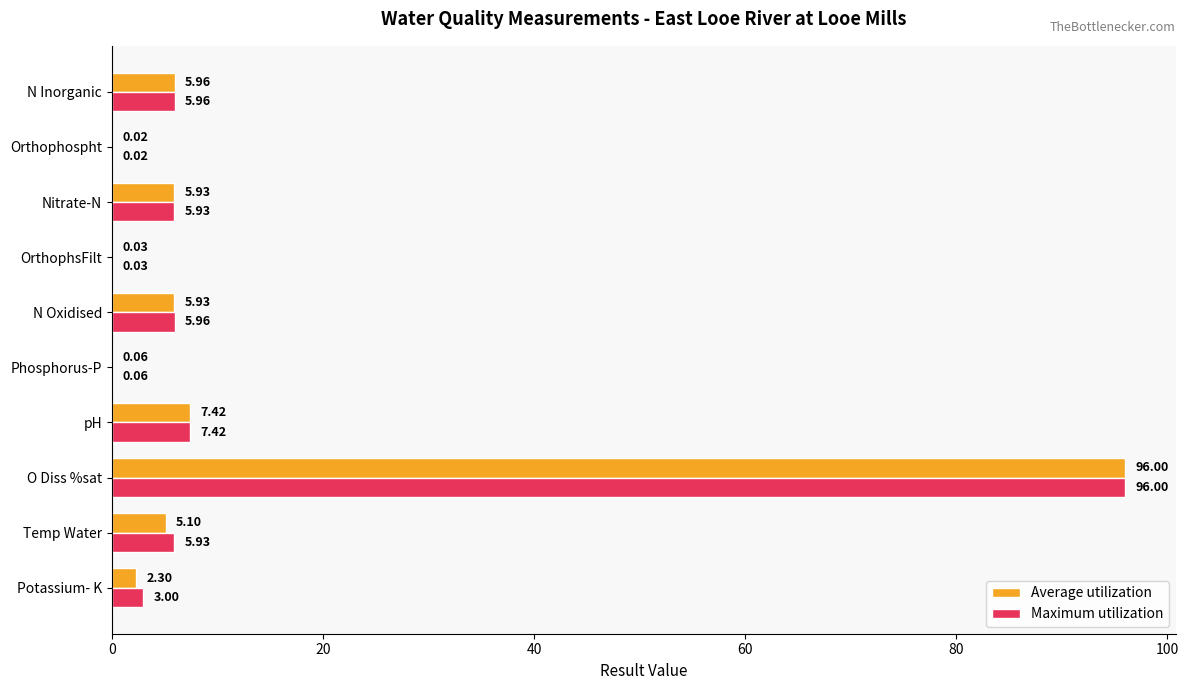

At which category is the sum across all series the highest?

O Diss %sat